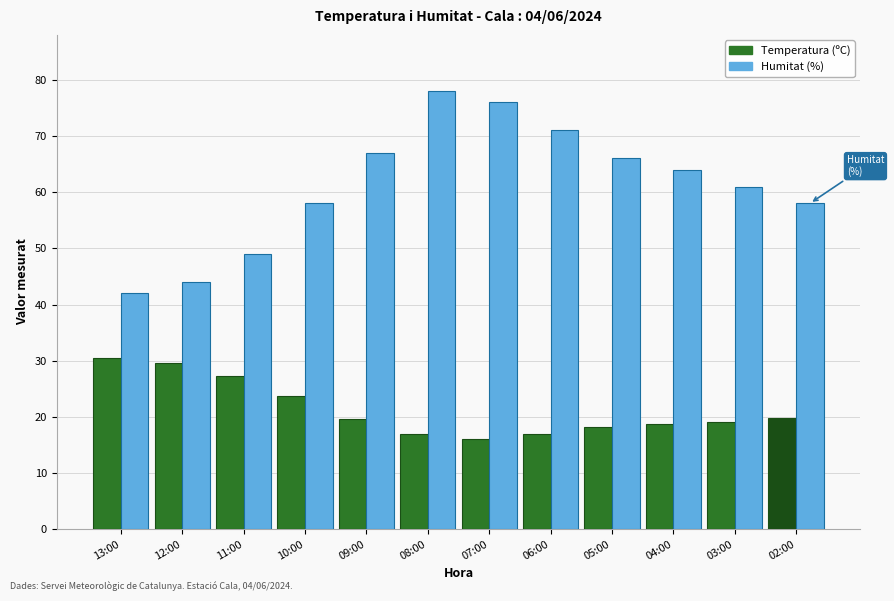

What is the difference between the second highest and second lowest values in the Humitat (%) series?

32.0